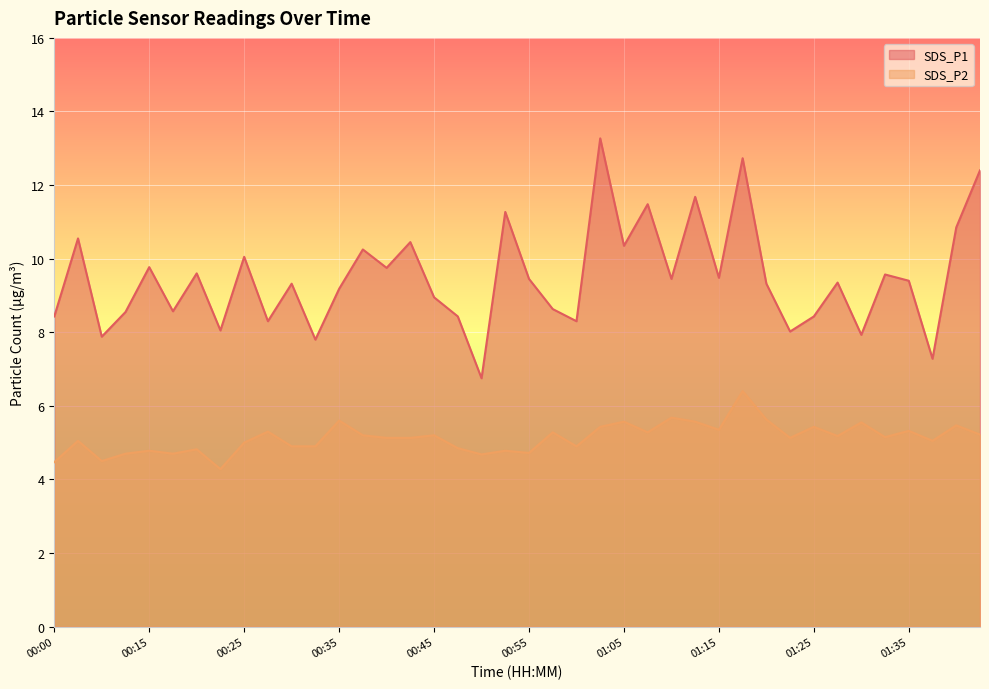

What are all the series names shown in the legend?

SDS_P1, SDS_P2